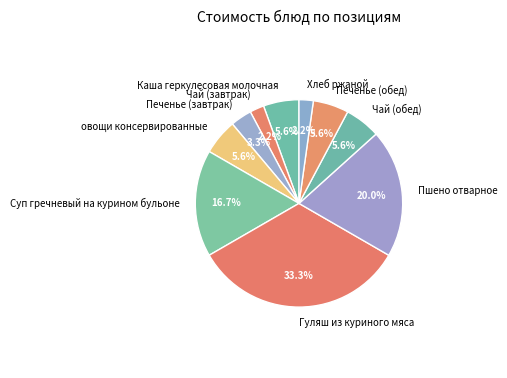

To the nearest percent, what is the difference between the largest and smallest slice percentages?

31%